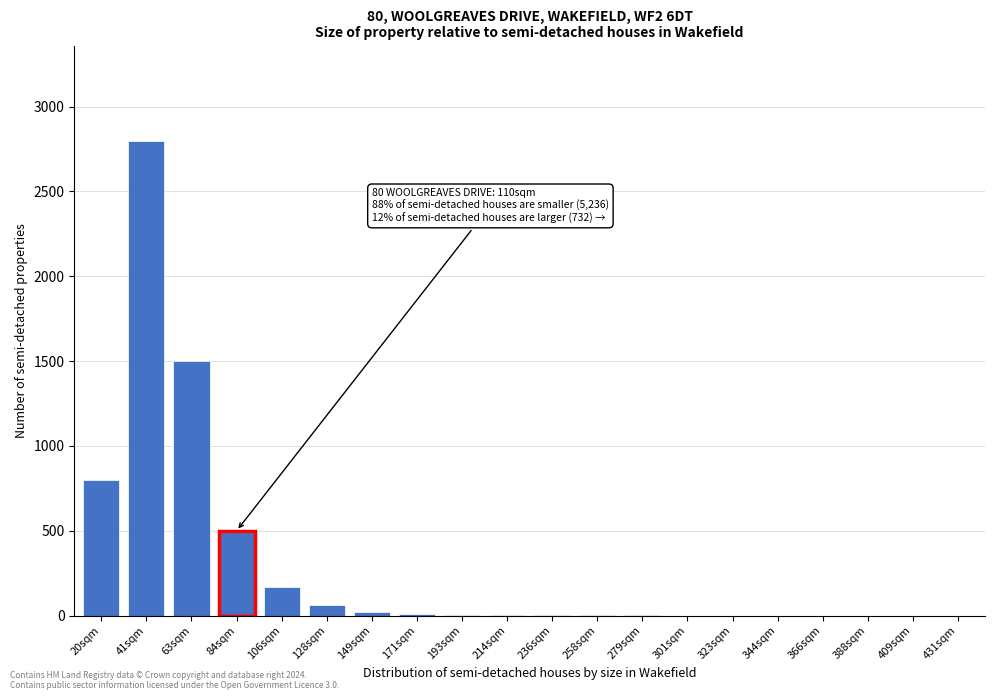

Where is the data nearest to the value 1400?

63sqm